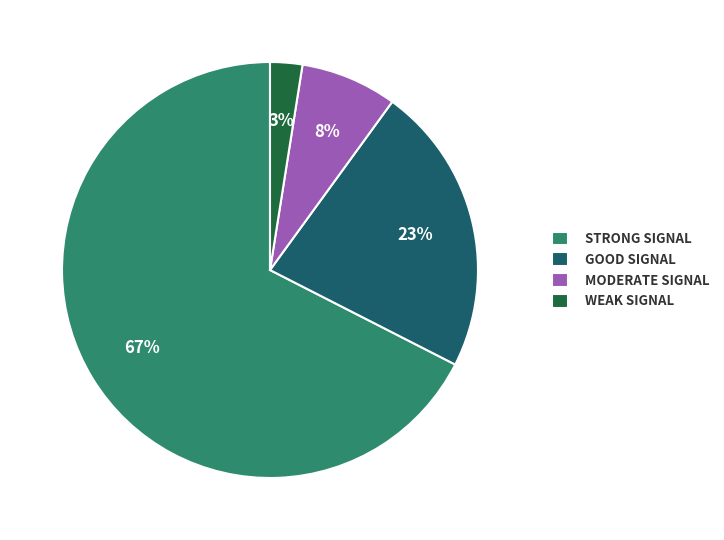

Between STRONG SIGNAL and GOOD SIGNAL, which is larger?

STRONG SIGNAL